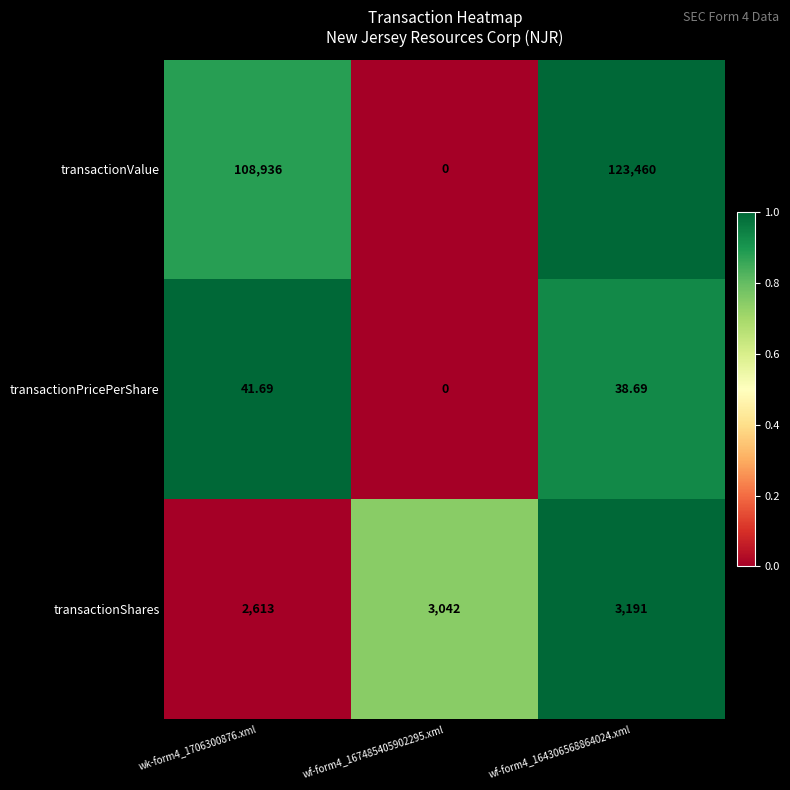

Between wk-form4_1706300876.xml and wf-form4_164306568864024.xml, which series saw the biggest shift?

transactionValue